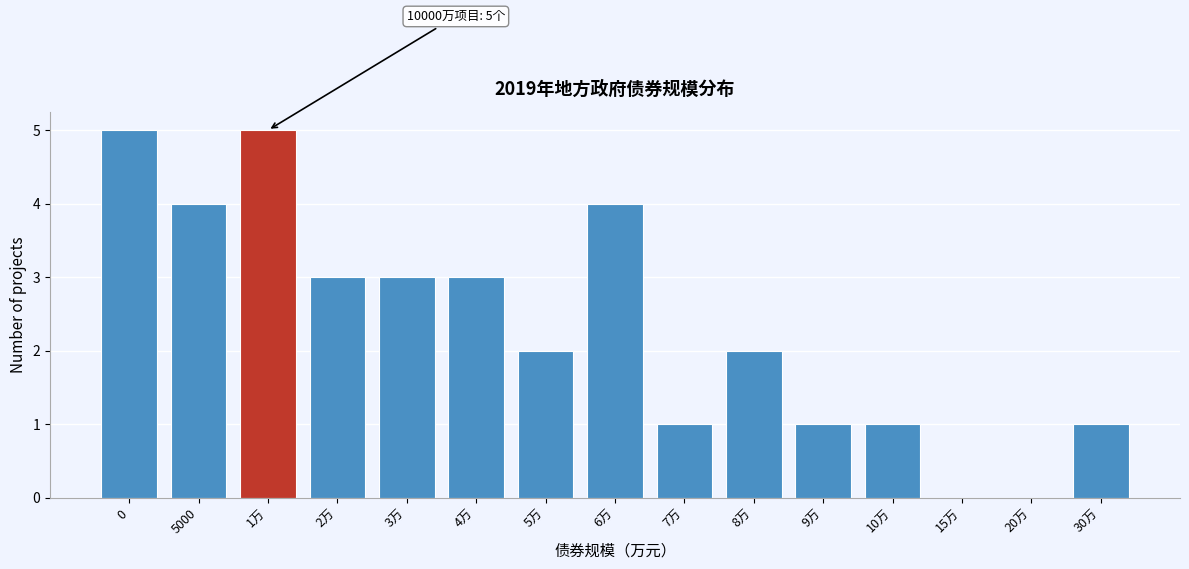

Reading right to left, extract all data points from this chart.

30万=1	20万=0	15万=0	10万=1	9万=1	8万=2	7万=1	6万=4	5万=2	4万=3	3万=3	2万=3	1万=5	5000=4	0=5